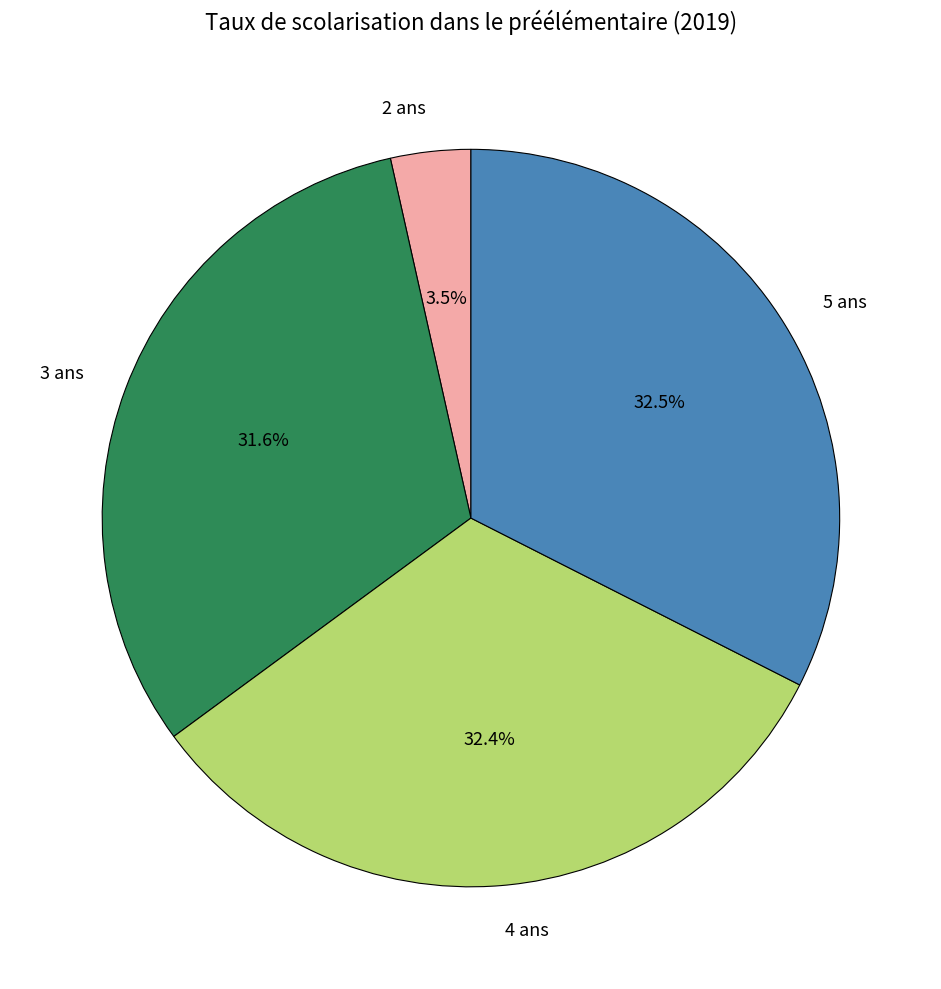

Does 4 ans account for over 50% of the chart?

No